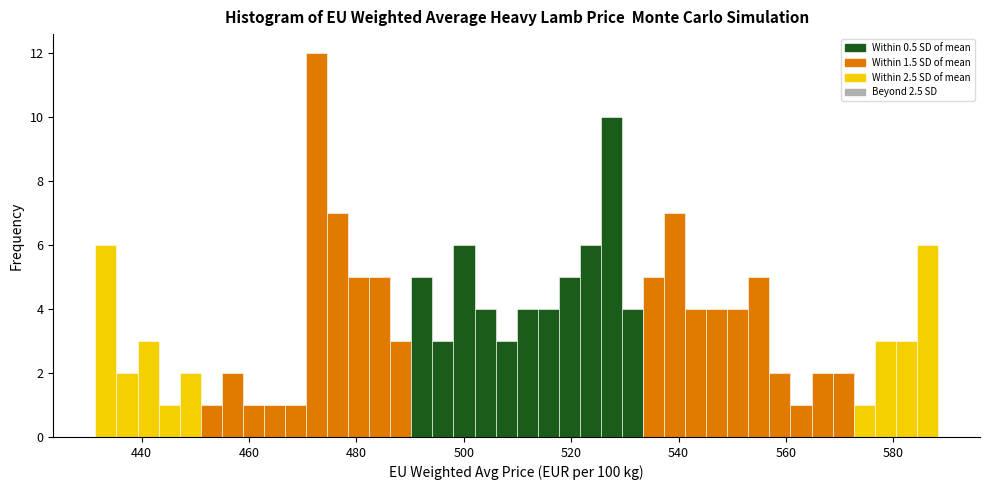

Around what value on the x-axis is the tallest bar? Give the approximate position of its centre, as read against the axis.

472